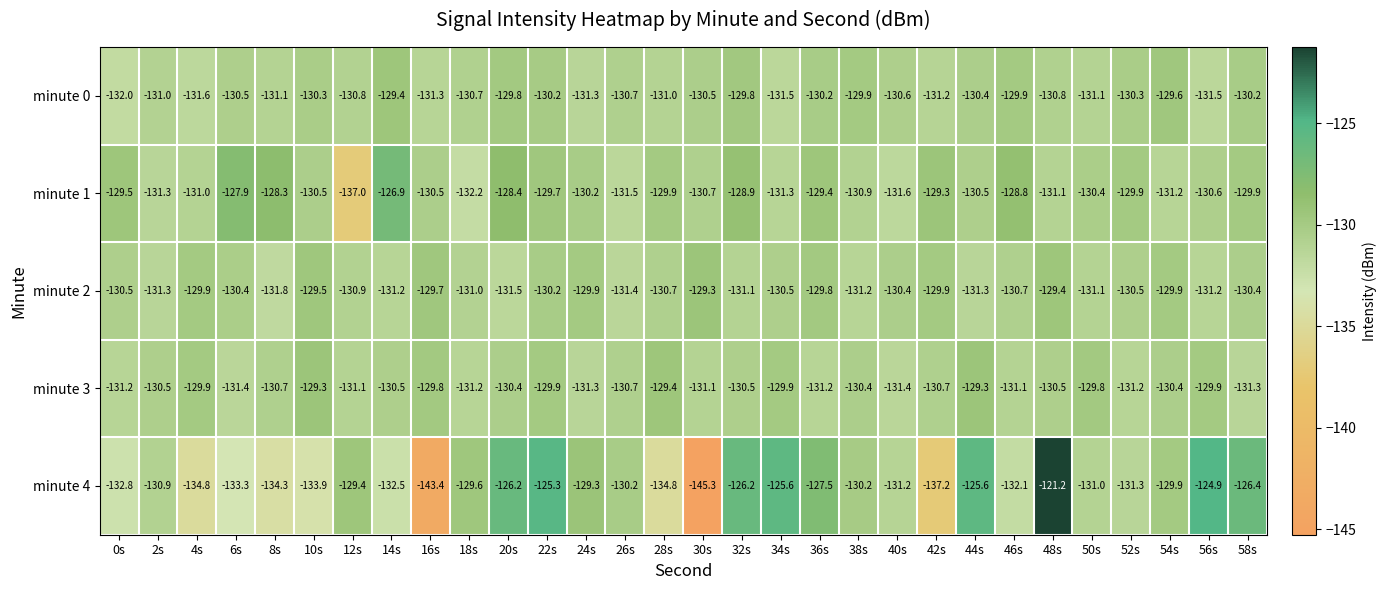

At 10s, list the series in order from largest to smallest.

minute 3, minute 2, minute 0, minute 1, minute 4